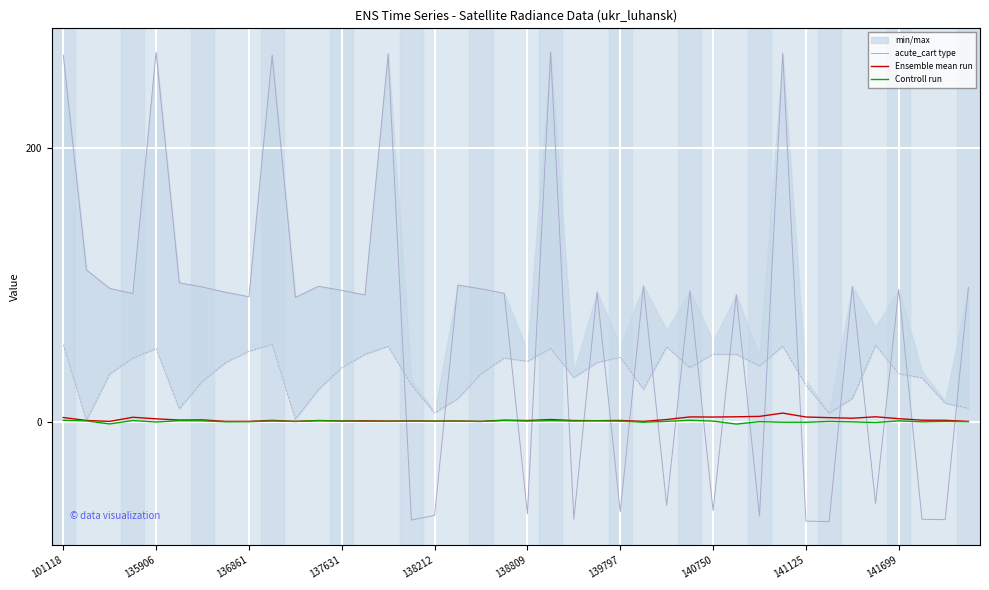

Which series has the widest spread of values?

acute_cart type